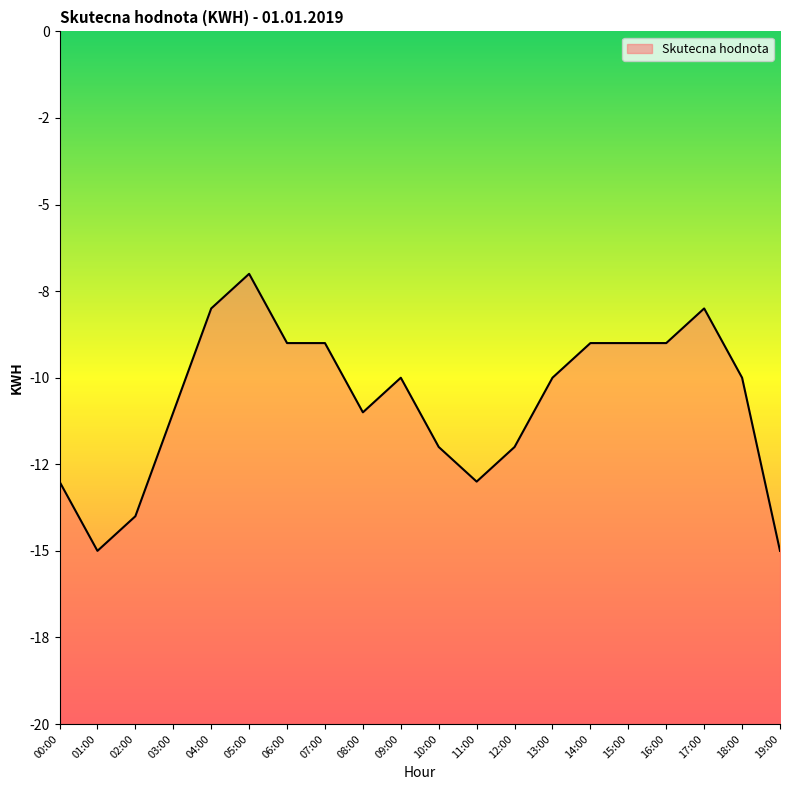

Rank the categories by value from lowest to highest.

01:00, 19:00, 02:00, 00:00, 11:00, 10:00, 12:00, 03:00, 08:00, 09:00, 13:00, 18:00, 06:00, 07:00, 14:00, 15:00, 16:00, 04:00, 17:00, 05:00